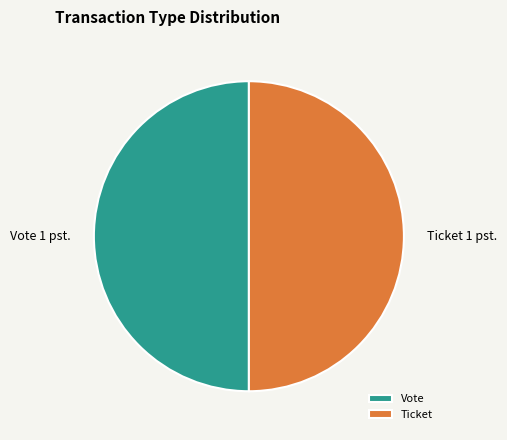

The Ticket slice represents 42% of the pie. True or false?

False